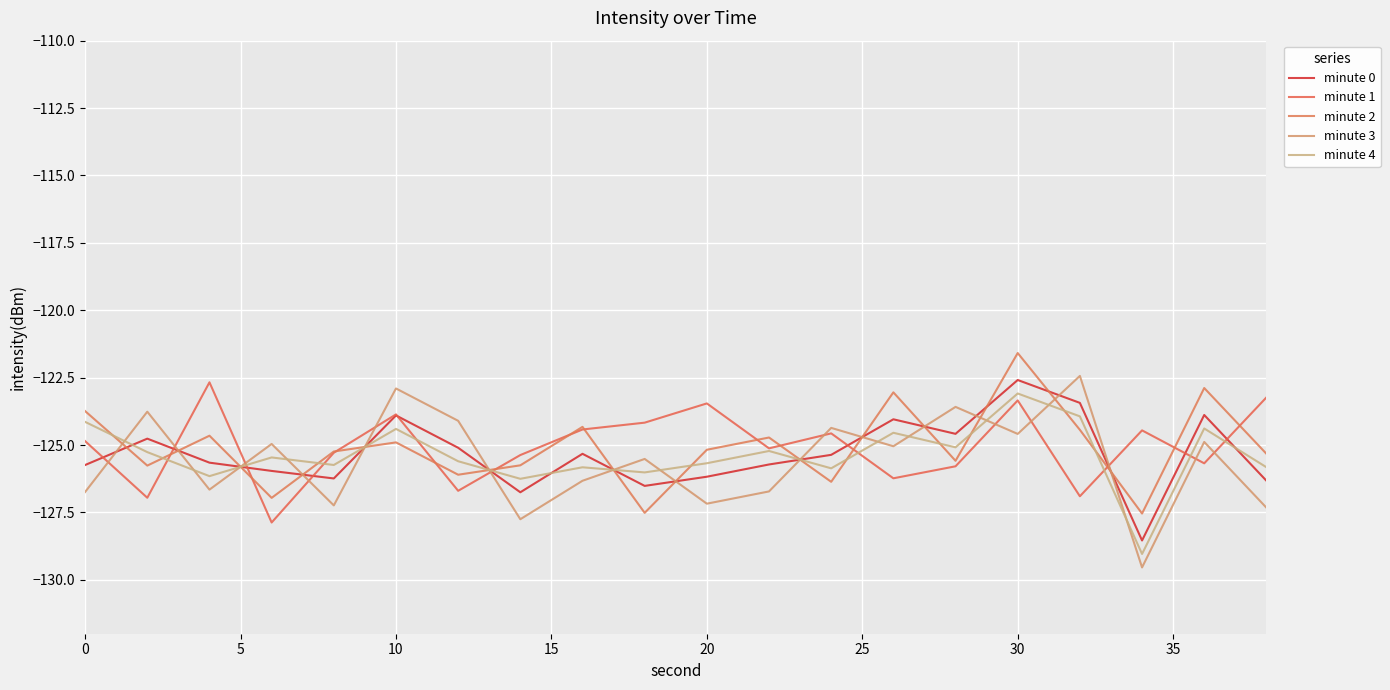

At how many categories does at least one series exceed -126?

20